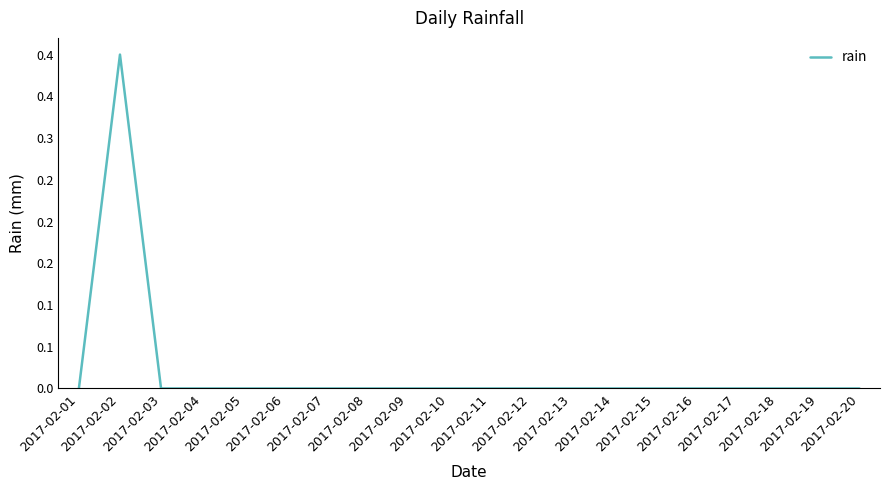

Does the chart display data point markers on the line(s)?

No